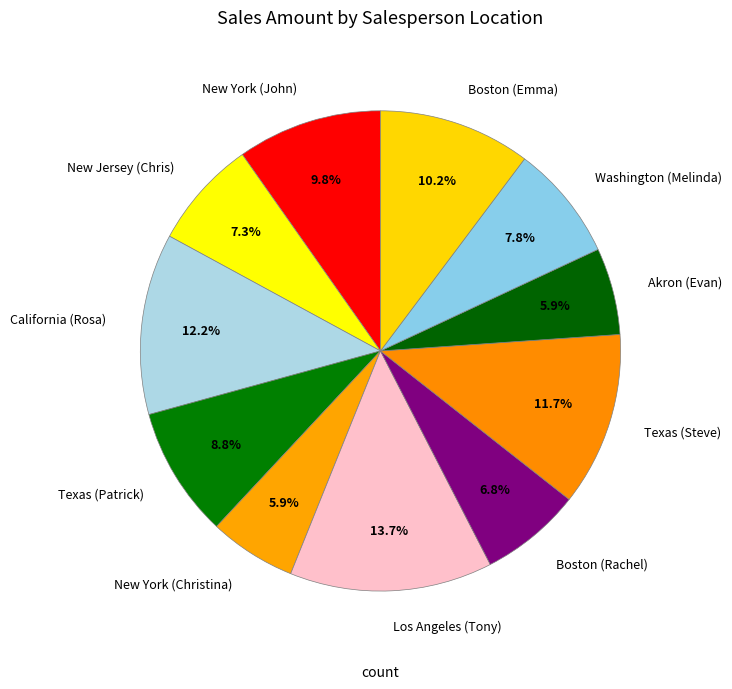

How many slices are in this pie chart?

11